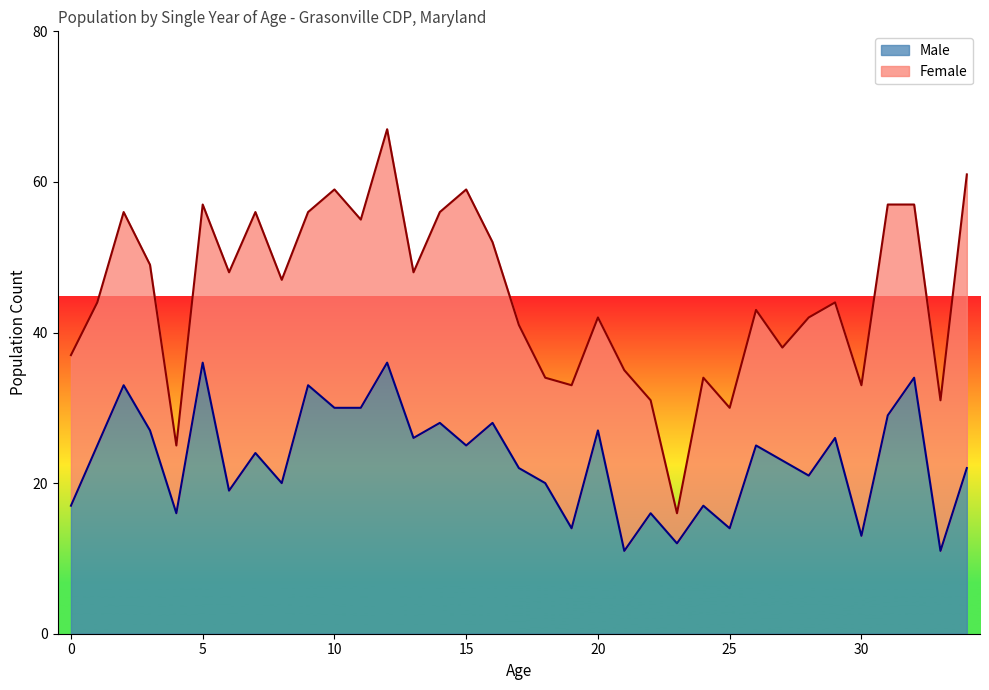

How many values exceed 24?

17